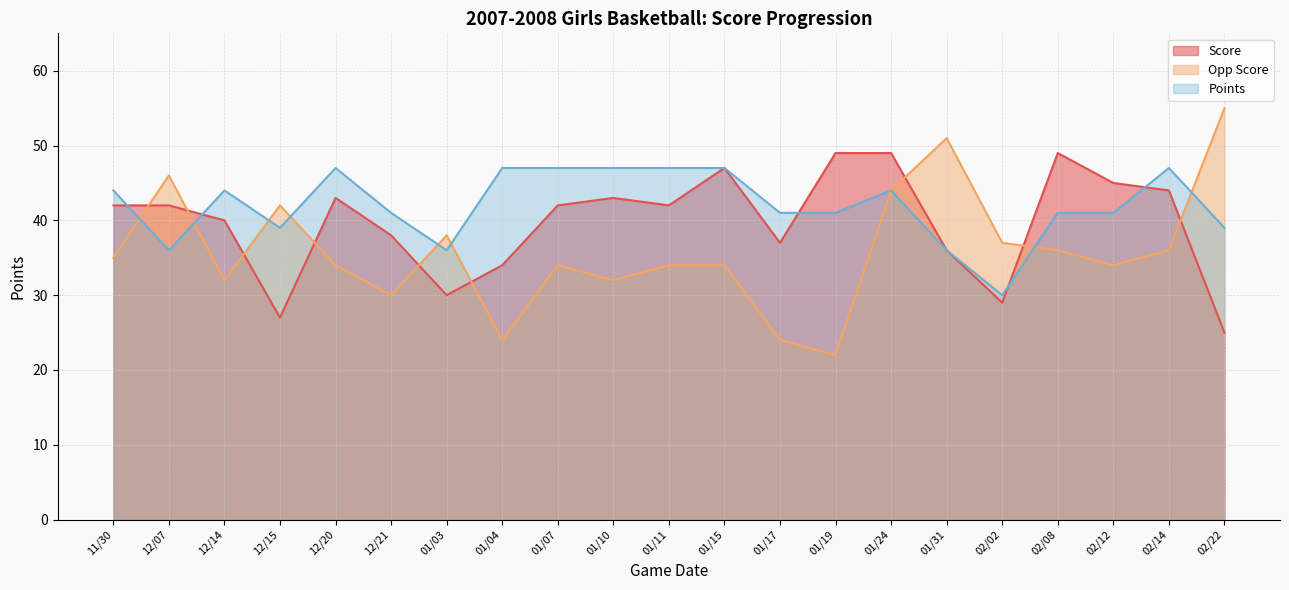

The Points series shows 28 at 01/15. True or false?

False